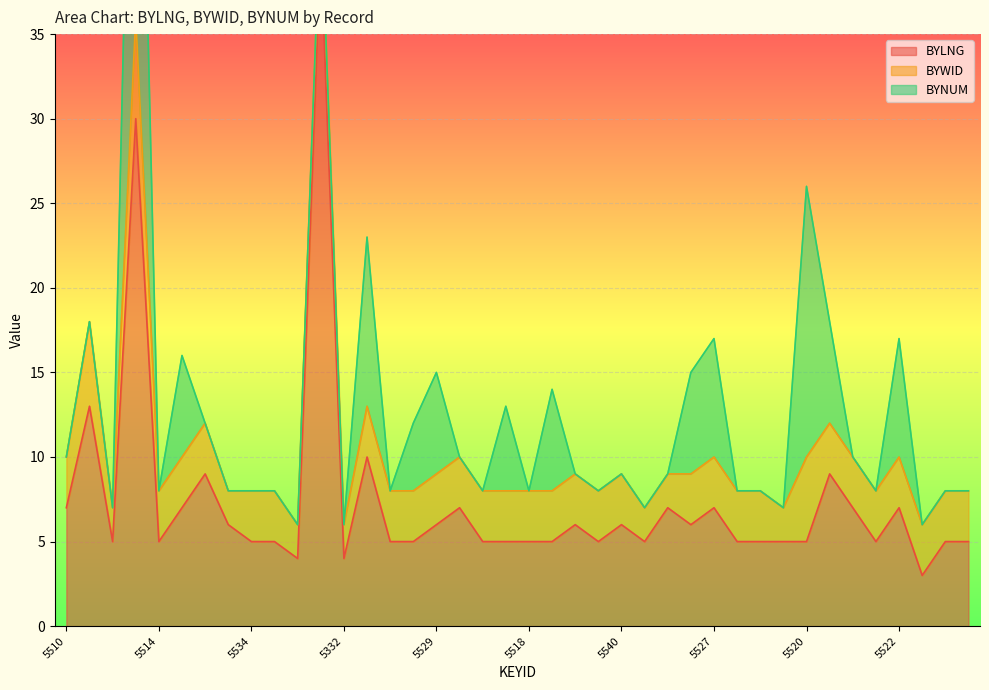

What position from the right is 5541?

15